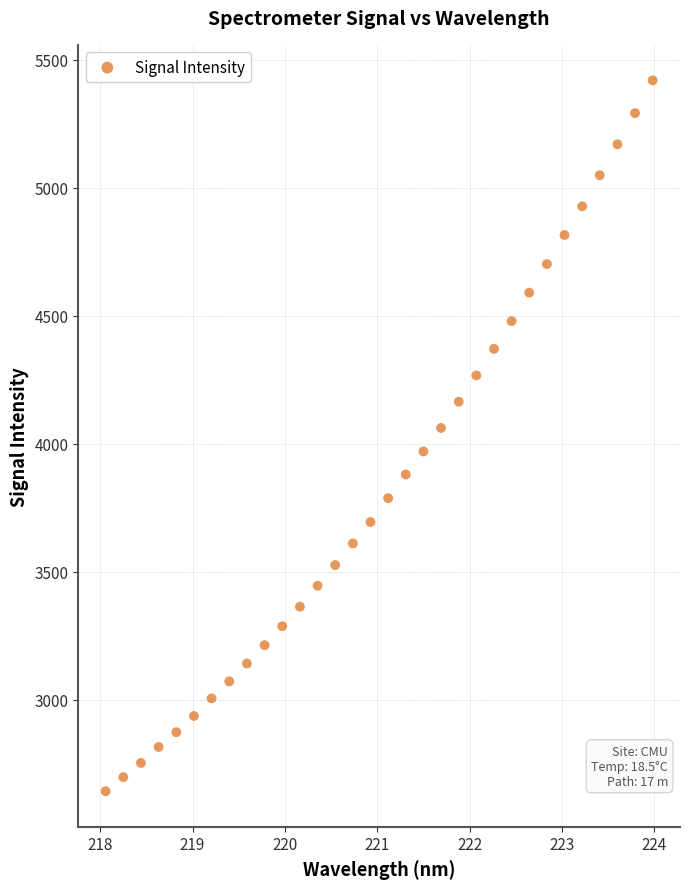

What is the range of X values (max minus min)?

5.9